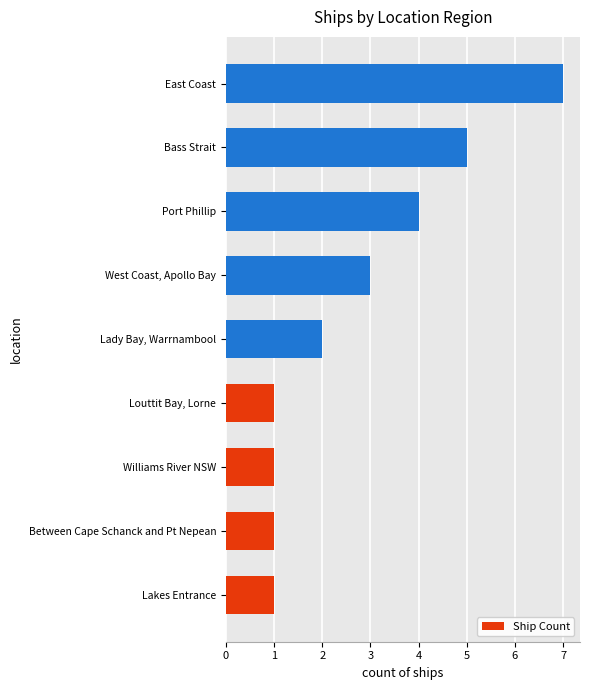

What is the change in value from West Coast, Apollo Bay to Bass Strait?

+2